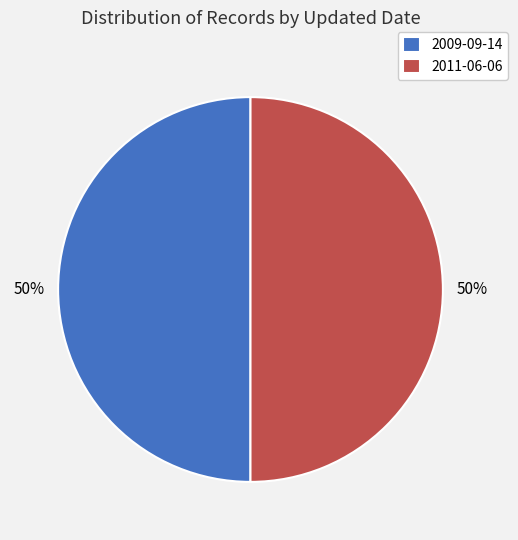

To the nearest percent, what is the average slice percentage?

50%